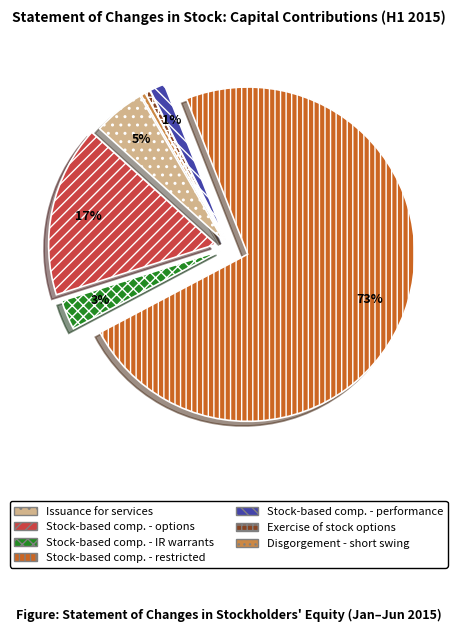

Is there any slice that represents more than half of the pie?

Yes